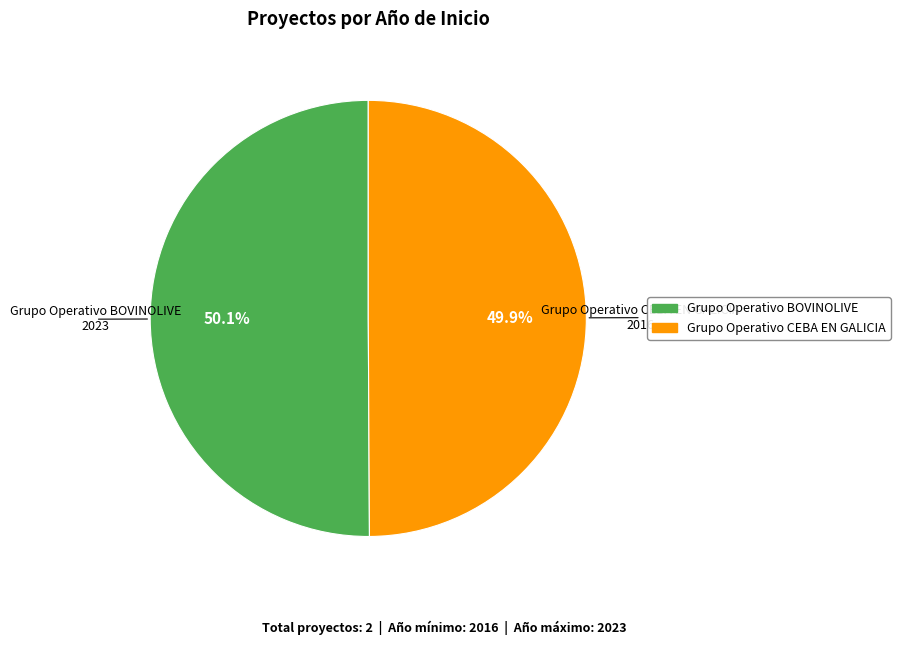

Count the number of slices in the pie.

2